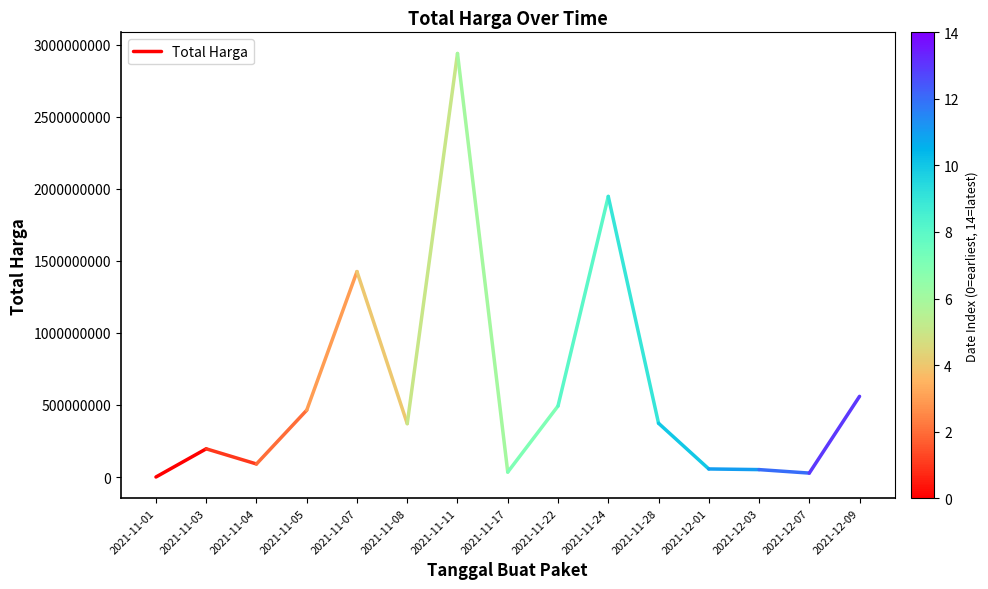

Reading left to right, list all the values displayed in this chart.

2021-11-01=333600	2021-11-03=195913270